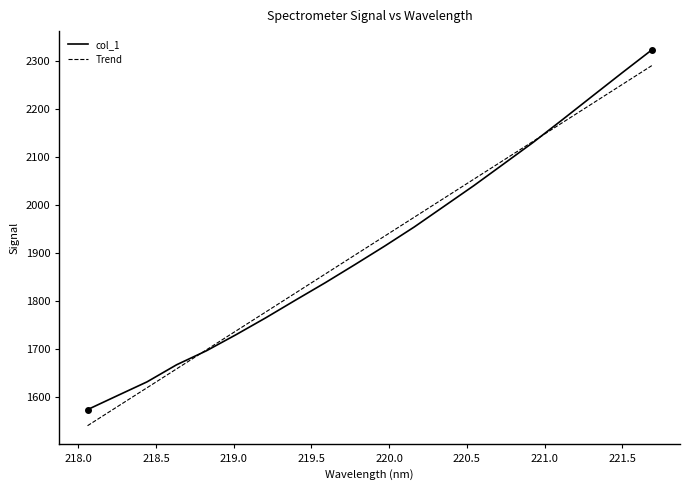

What is the greatest value displayed?

2323.1